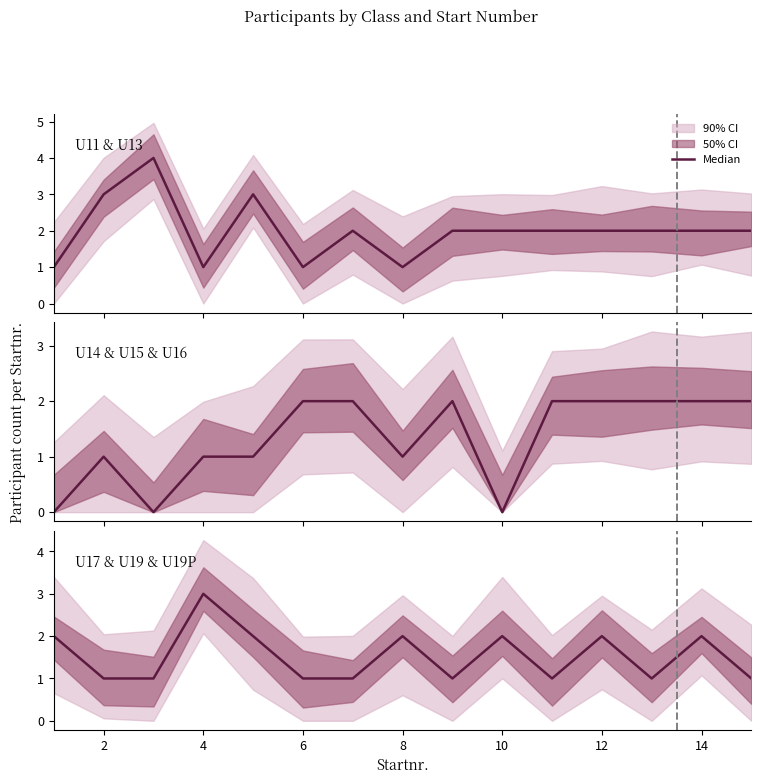

The chart shows a value of 1 at 13. True or false?

False